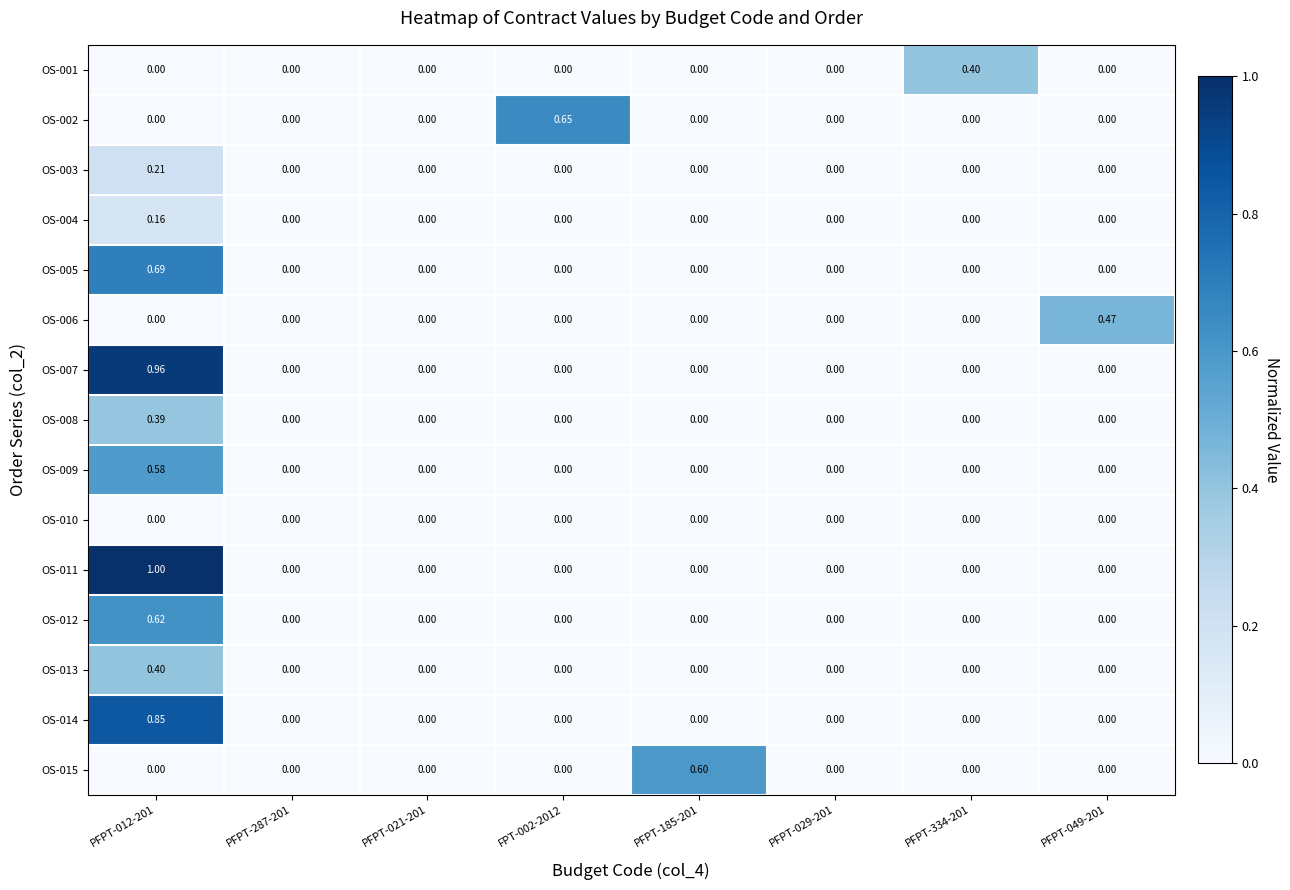

Is the value of OS-012 at PFPT-012-201 greater than the value of OS-001 at FPT-002-2012?

Yes